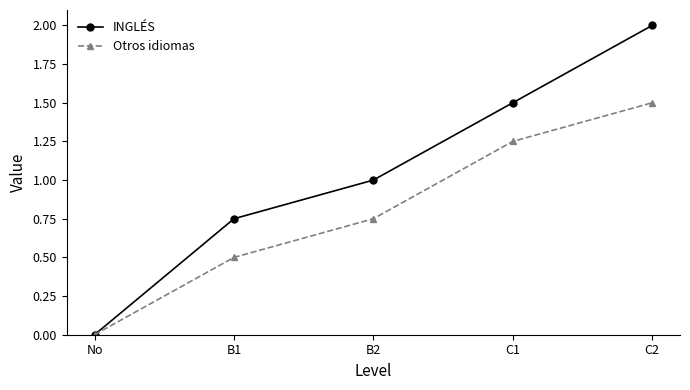

Which series has the widest spread of values?

INGLÉS